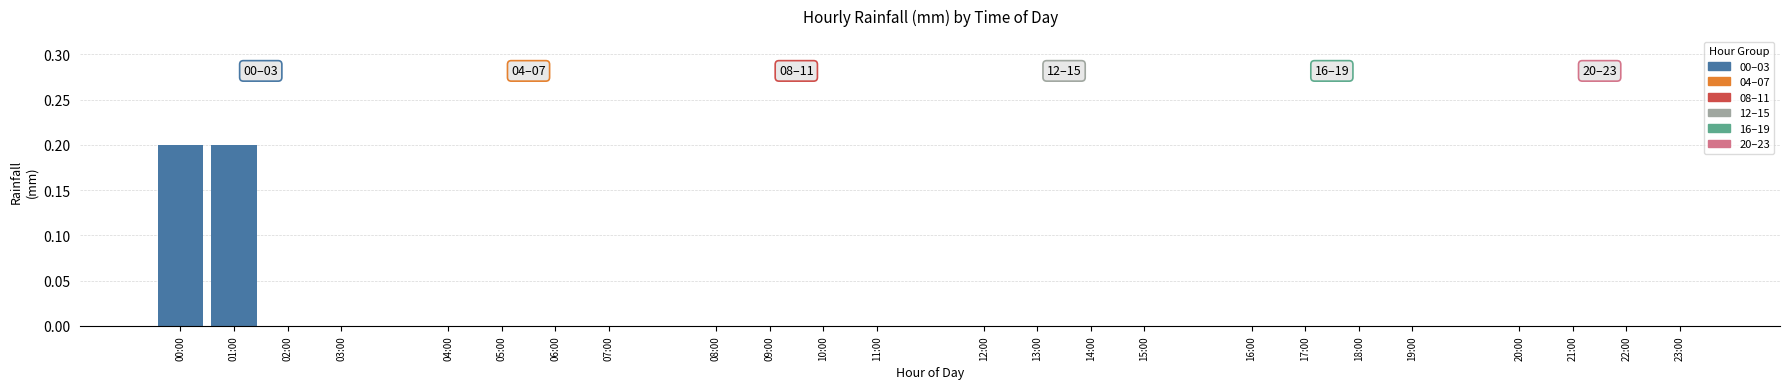

What is the maximum value shown in the chart?

0.2